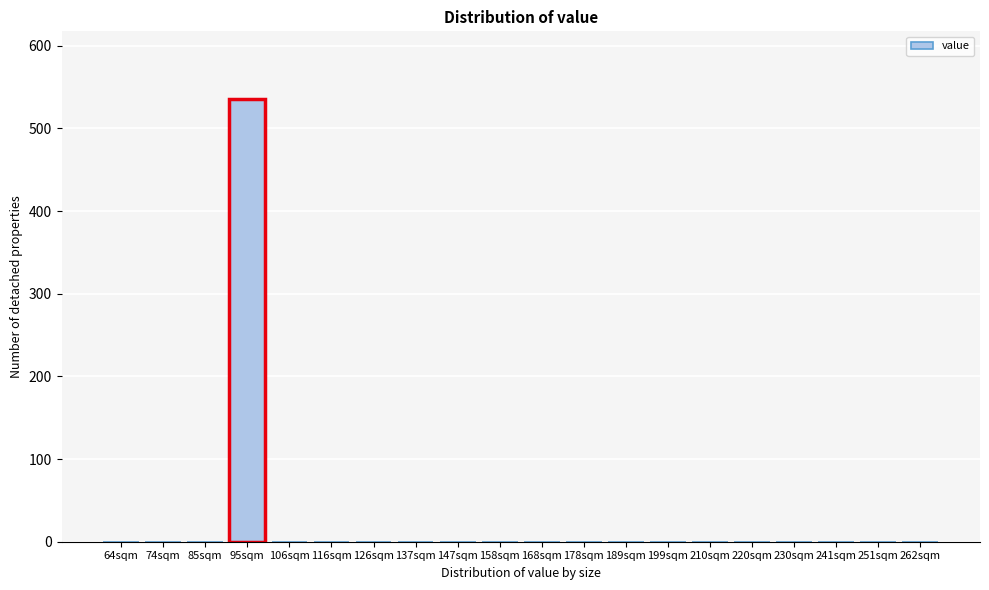

Reading right to left, list all the values displayed in this chart.

262sqm=0	251sqm=0	241sqm=0	230sqm=0	220sqm=0	210sqm=0	199sqm=0	189sqm=0	178sqm=0	168sqm=0	158sqm=0	147sqm=0	137sqm=0	126sqm=0	116sqm=0	106sqm=0	95sqm=536	85sqm=0	74sqm=0	64sqm=0